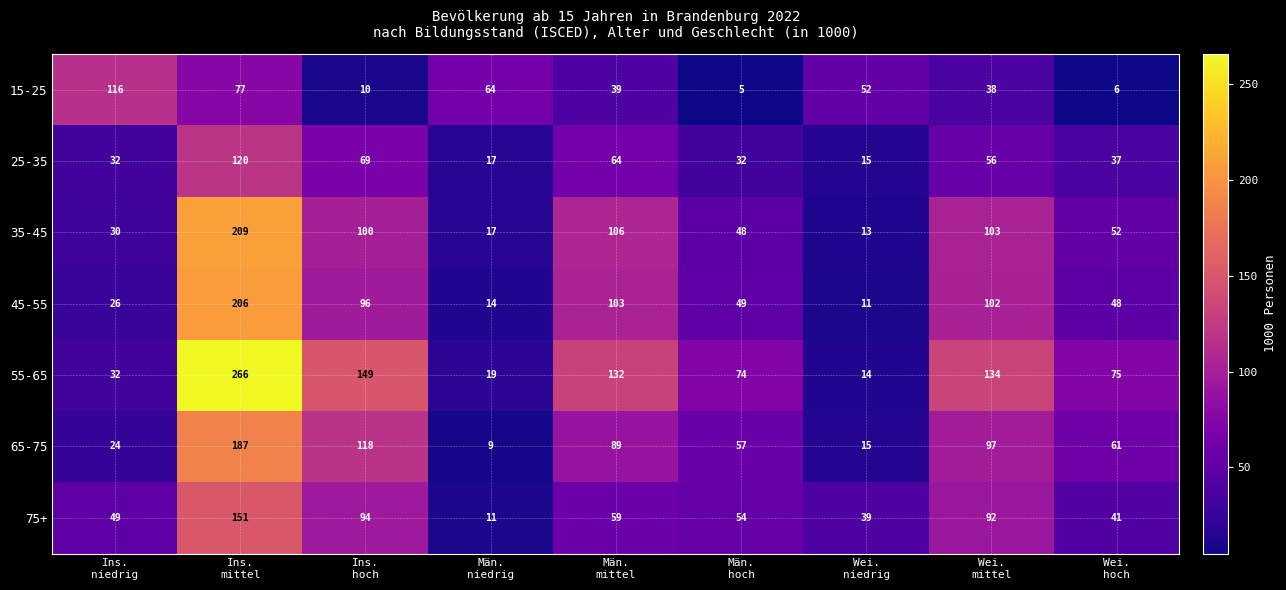

What is the smallest value displayed?

5